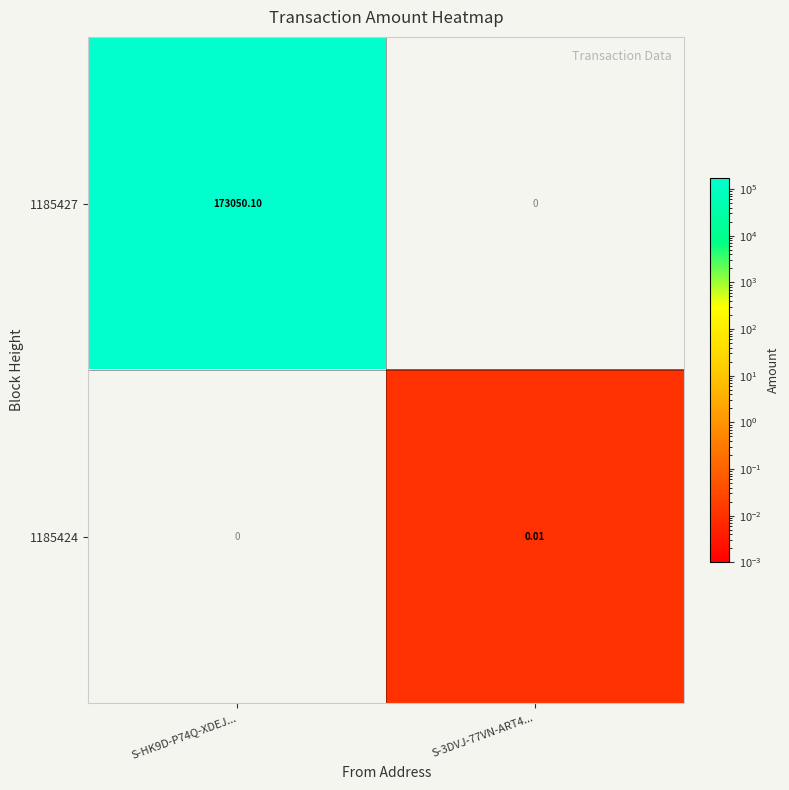

Is the value of 1185427 at S-3DVJ-77VN-ART4... greater than the value of 1185424 at S-3DVJ-77VN-ART4...?

No